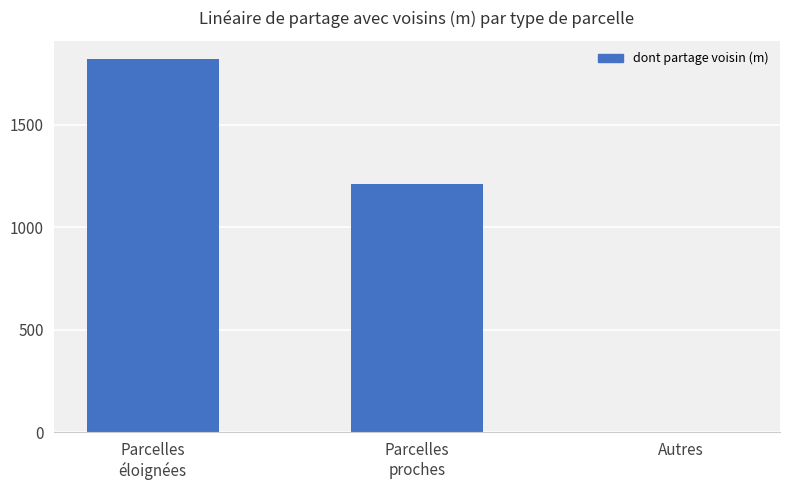

How many values are above zero?

2